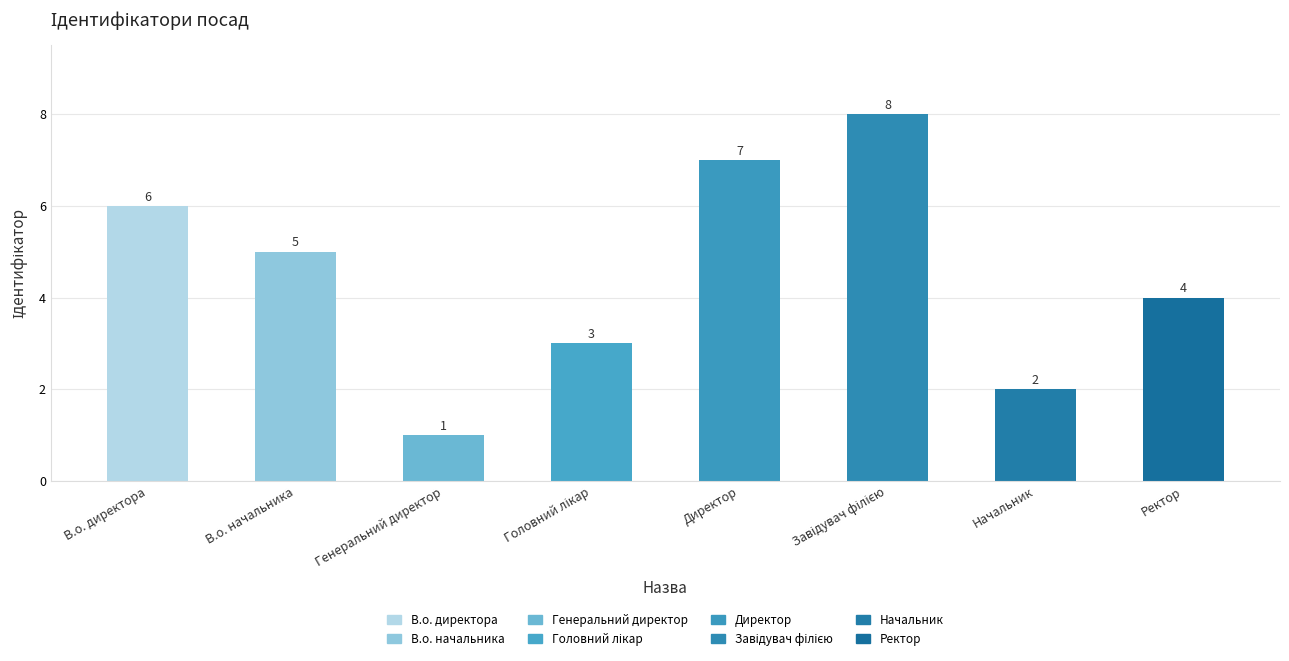

Between Ректор and Начальник, which is larger?

Ректор